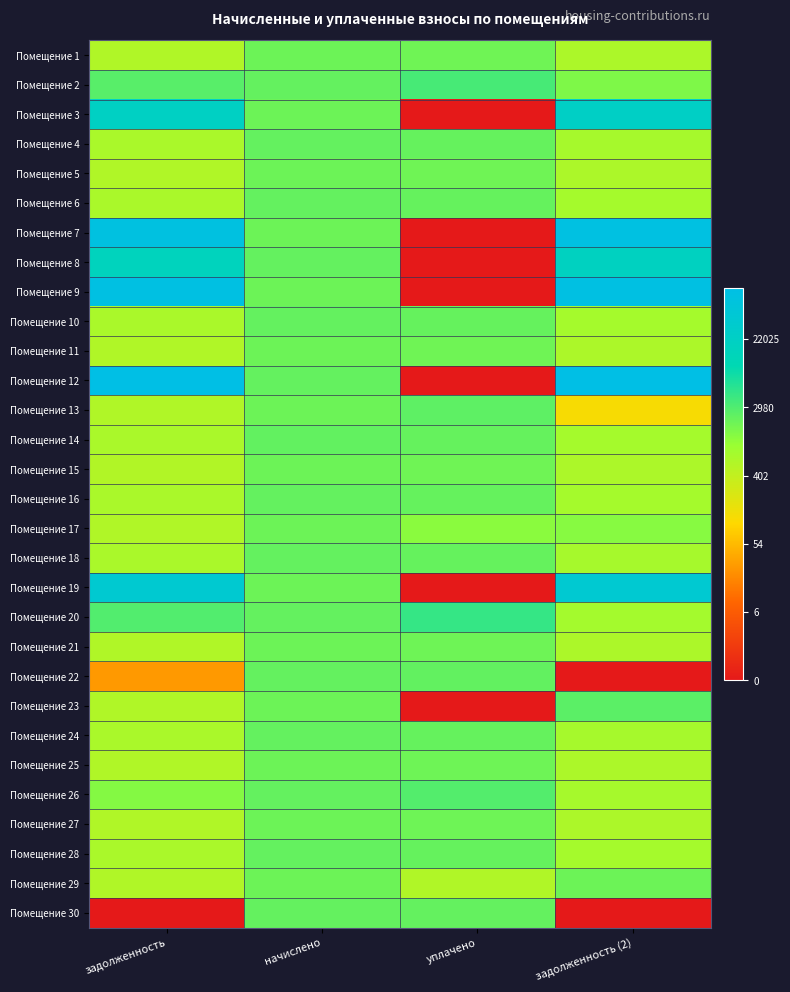

Which series changed the most between задолженность and начислено?

Помещение 30